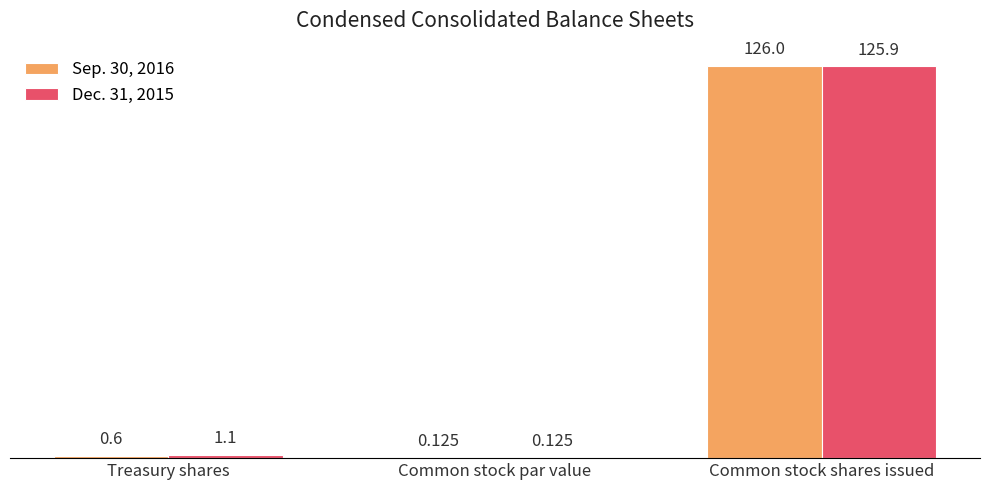

The value of Sep. 30, 2016 at Common stock shares issued is 168.4. True or false?

False